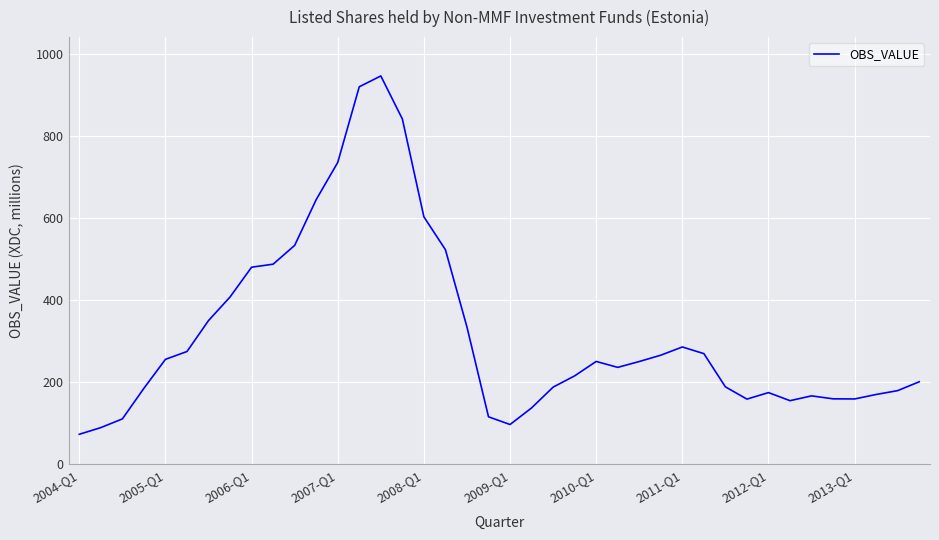

What is the greatest value displayed?

947.1